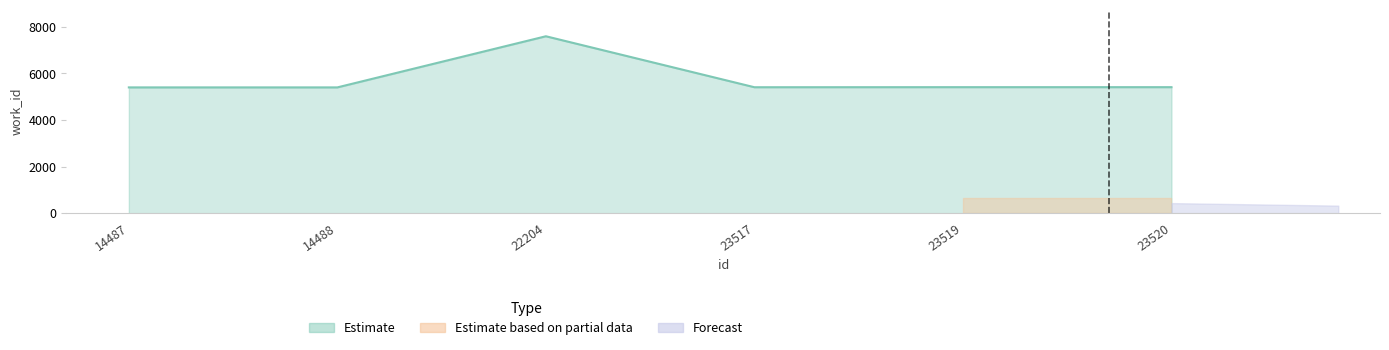

How many interior local valleys (lower than both neighbors) does the data have?

1